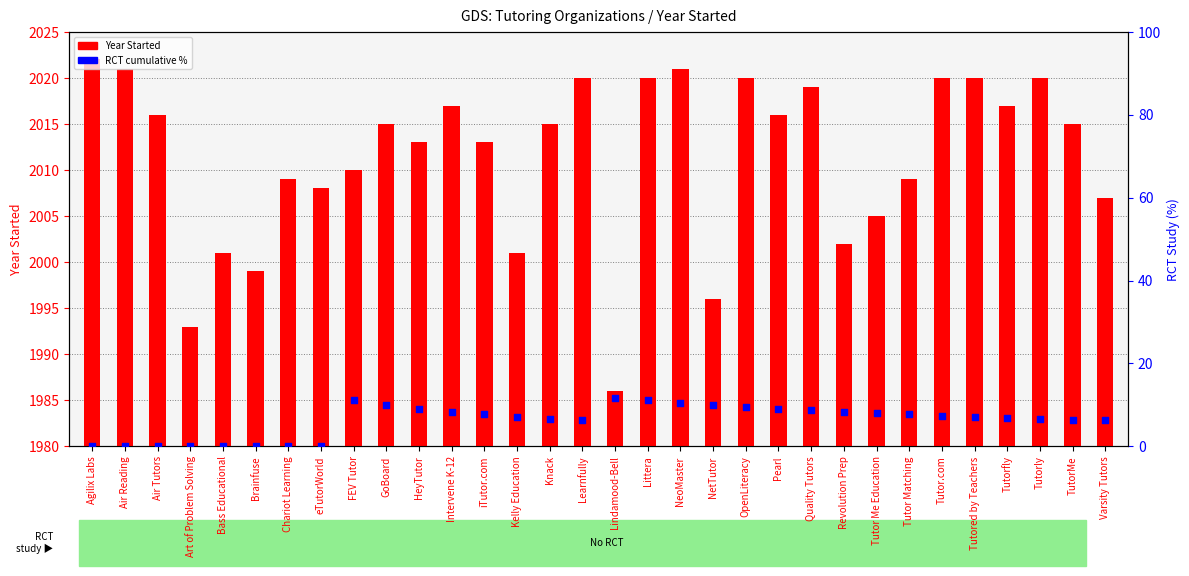

At how many categories does at least one series exceed 1928?

32